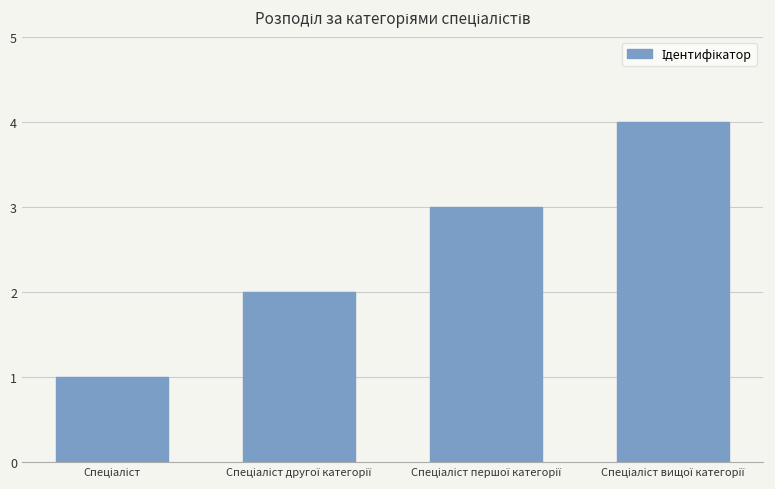

Reading left to right, extract all data points from this chart.

1	2	3	4